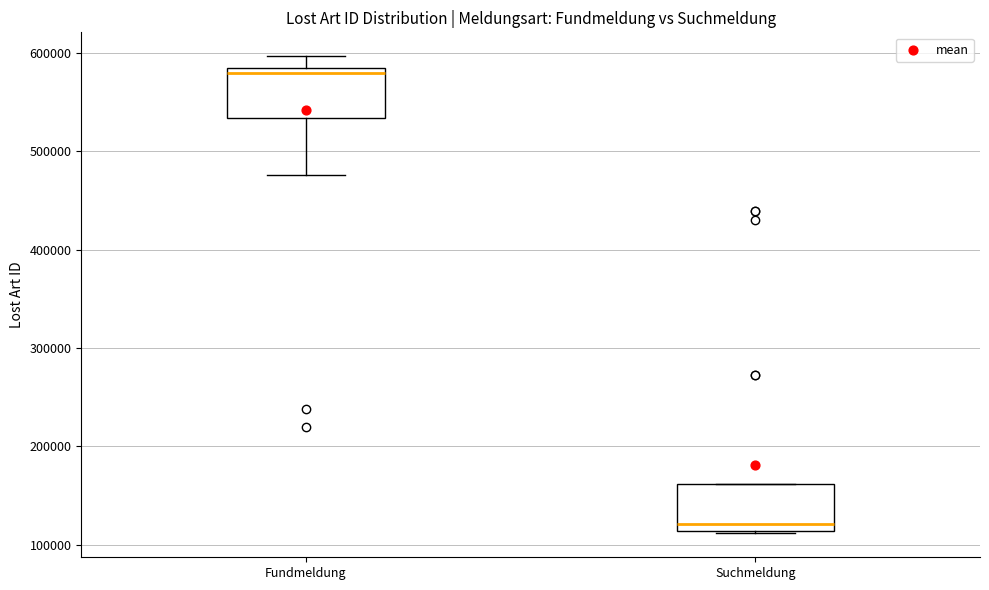

Reading left to right, read every box against the y-axis: the position of its median line, the range the box covers, and the ends of its whiskers. The values are not printed on the chart, so give them approximately, as read against the axis.

Fundmeldung: median 580000 (just below the box's upper edge), box 530000 to 580000, whiskers 480000 to 600000
Suchmeldung: median 120000, box 110000 to 160000, whiskers 110000 to 160000